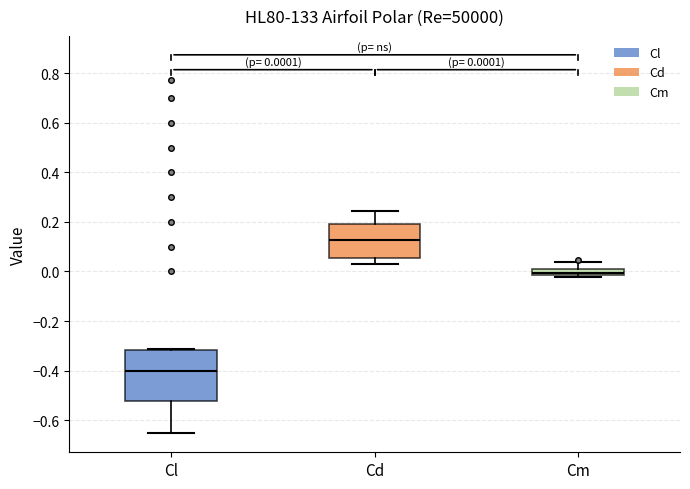

Which box's median line is the lowest?

Cl